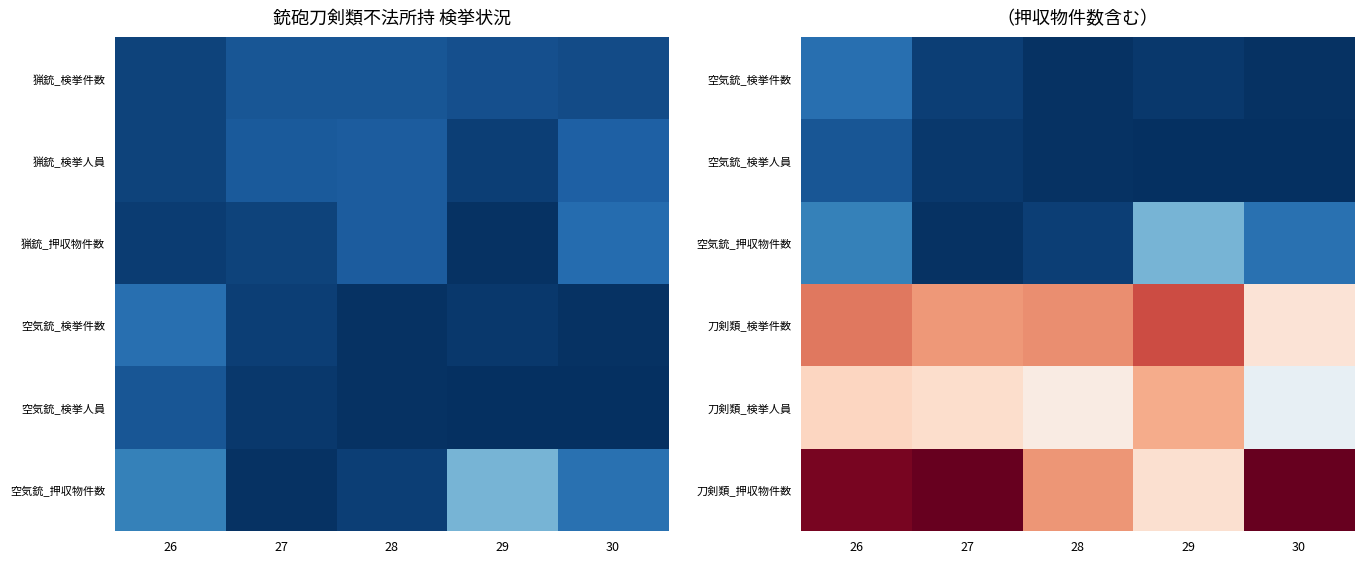

What is the total value across all series at 29?

470